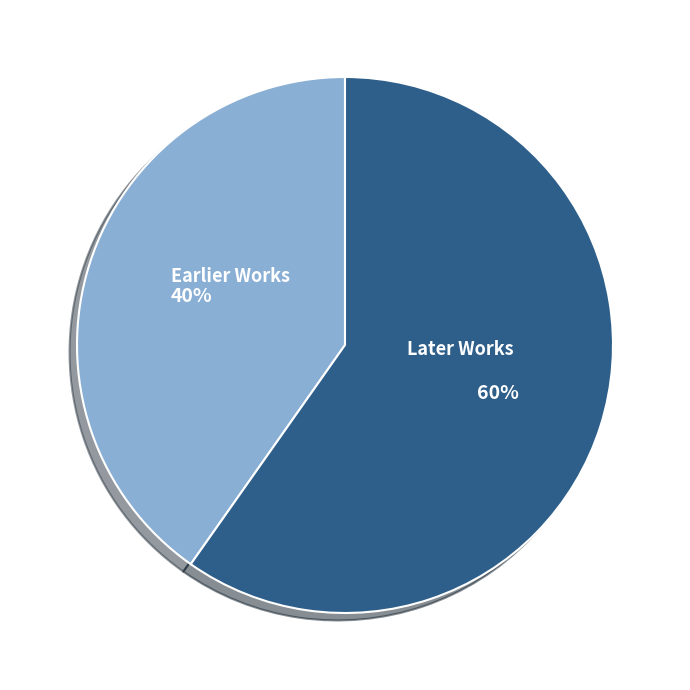

The Earlier Works slice represents 35% of the pie. True or false?

False